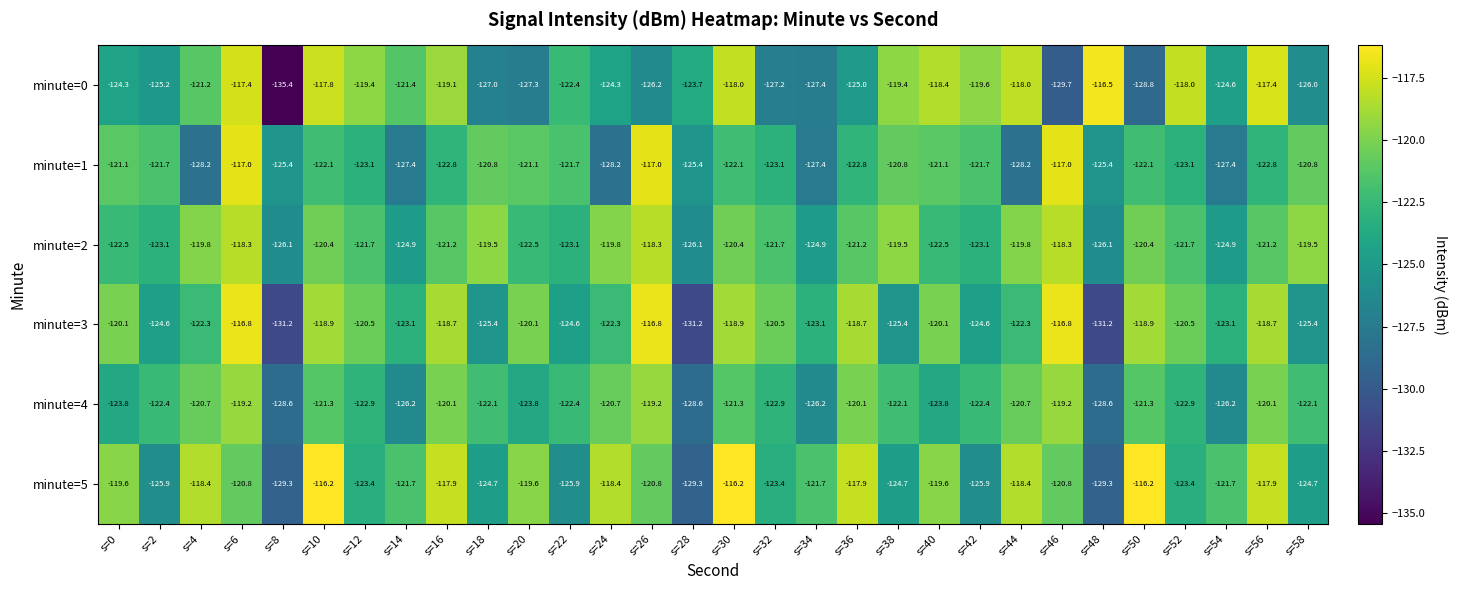

How many distinct data groups are displayed?

6